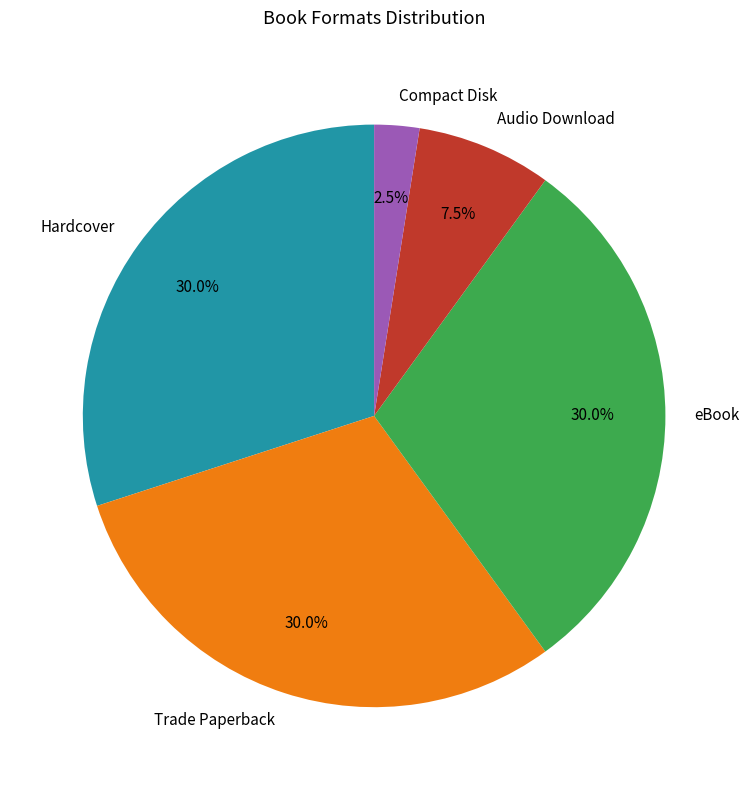

Is there any slice that represents more than half of the pie?

No